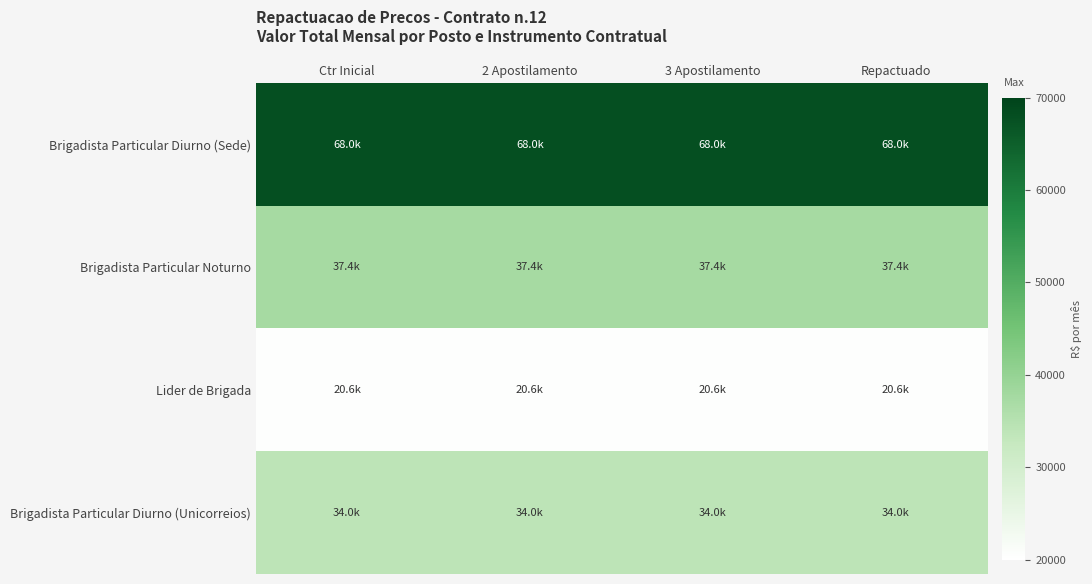

Between Ctr Inicial and 3 Apostilamento, which is larger?

Ctr Inicial